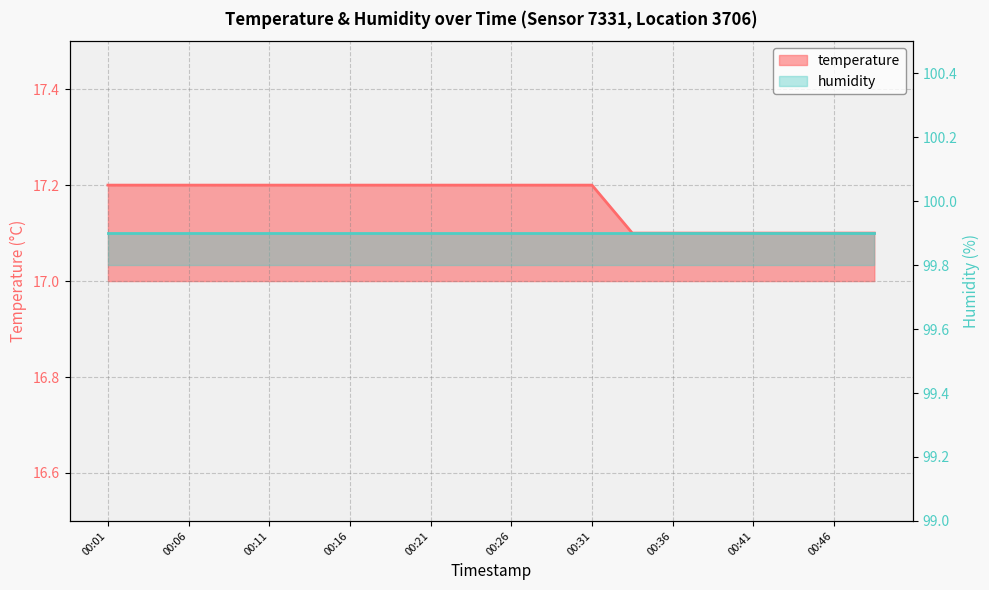

What is the approximate value at 00:41?

17.1